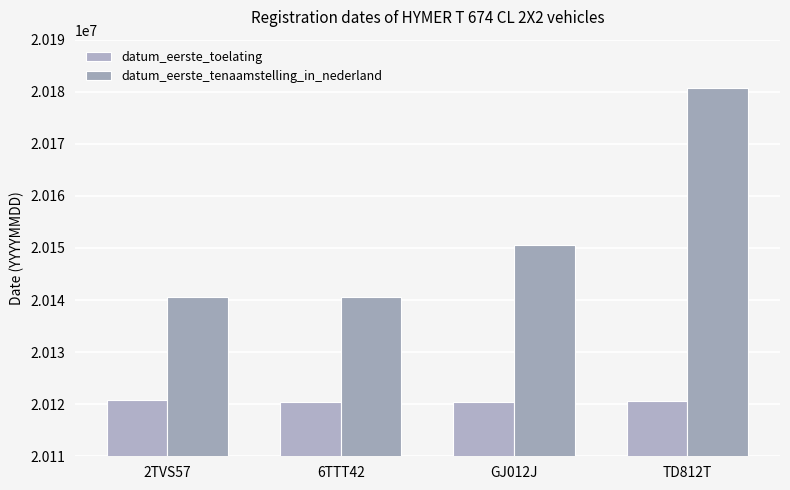

The value of datum_eerste_tenaamstelling_in_nederland at 6TTT42 is 20140509. True or false?

True